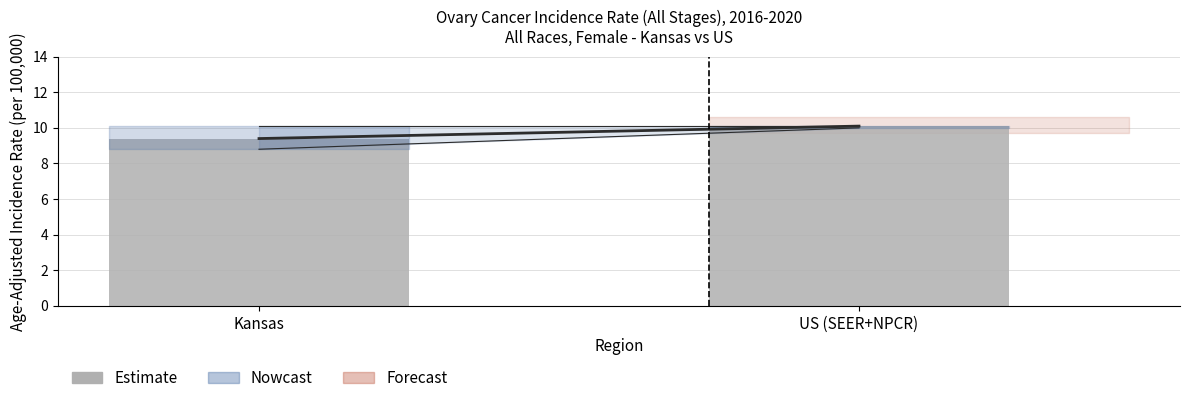

List the labels in order of value, largest first.

US (SEER+NPCR), Kansas